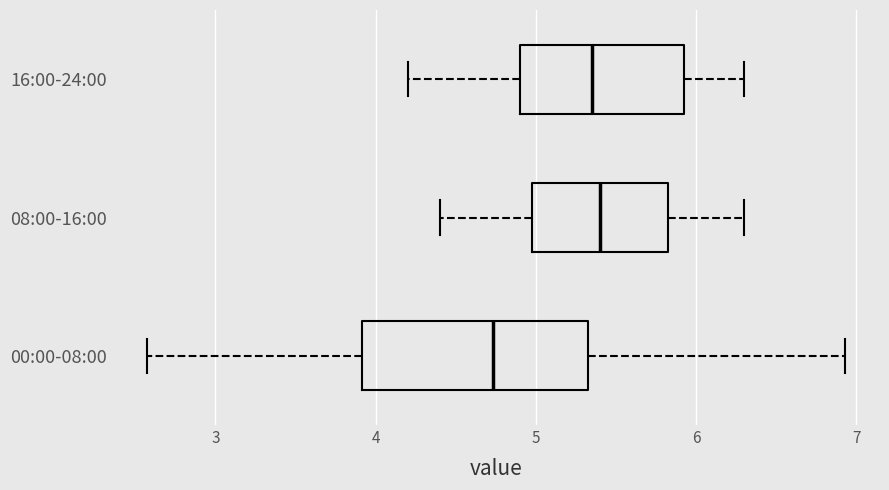

Which box has the furthest to the left median line?

00:00-08:00